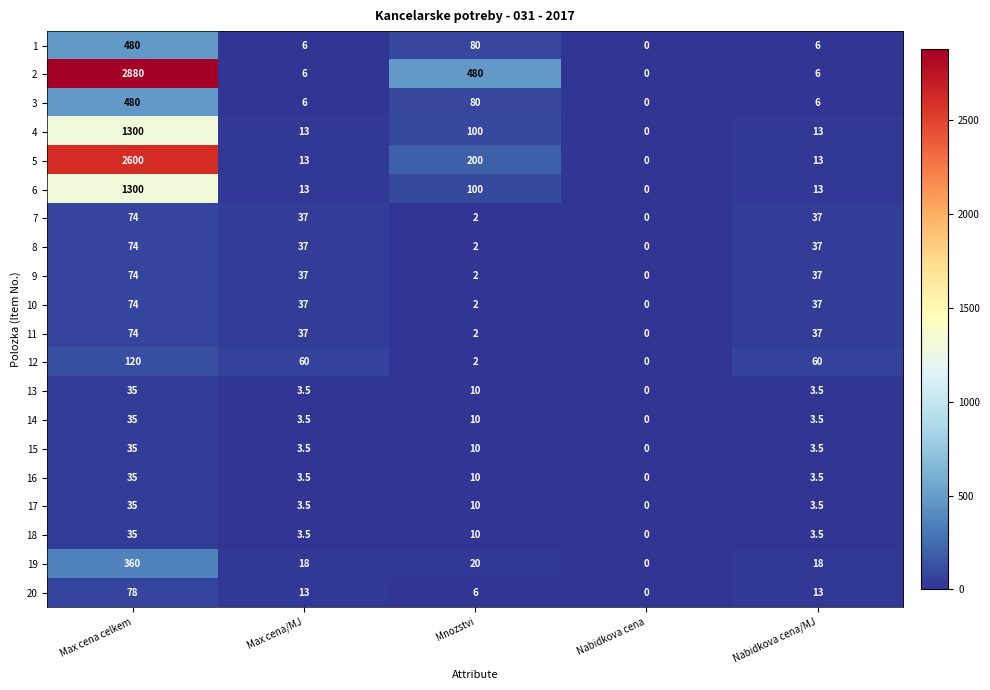

How many values in the 6 series are below 13?

1